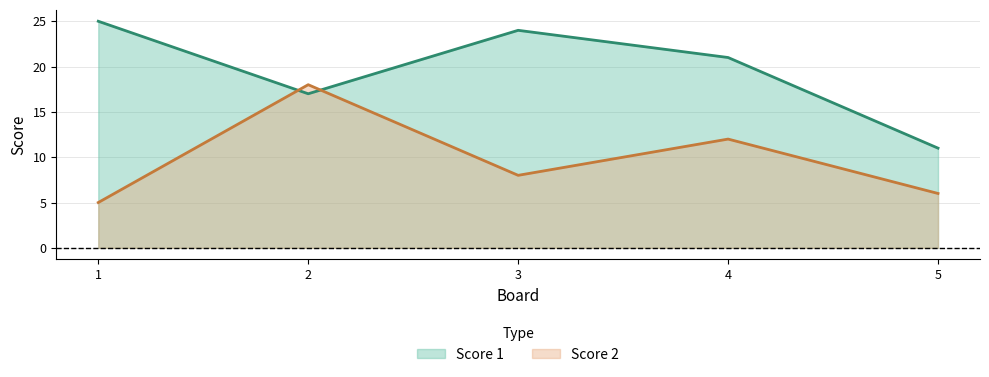

Where is the first local minimum for Score 2?

3